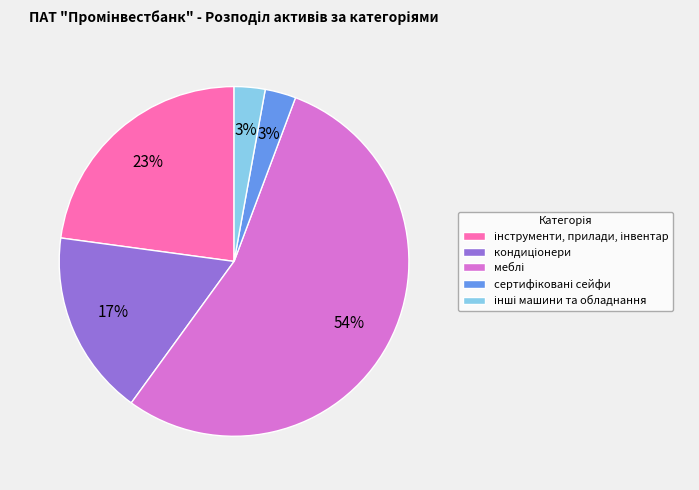

Is there any slice that represents more than half of the pie?

Yes